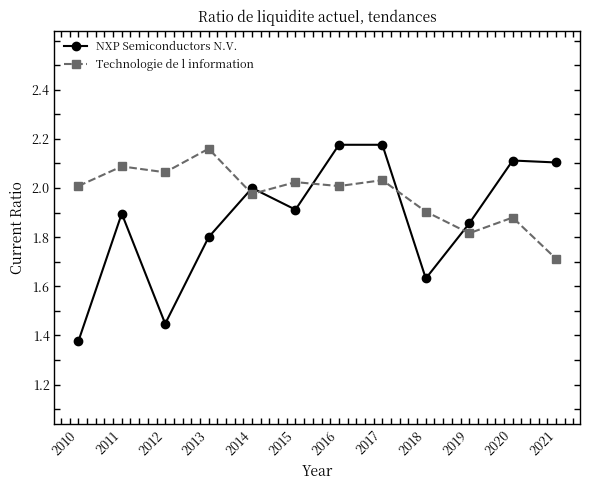

Where do NXP Semiconductors N.V. and Technologie de l information first cross each other?

2013 and 2014